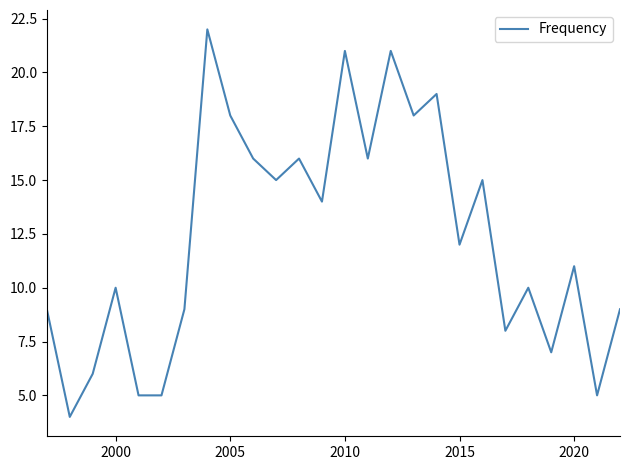

What is the maximum value shown in the chart?

22